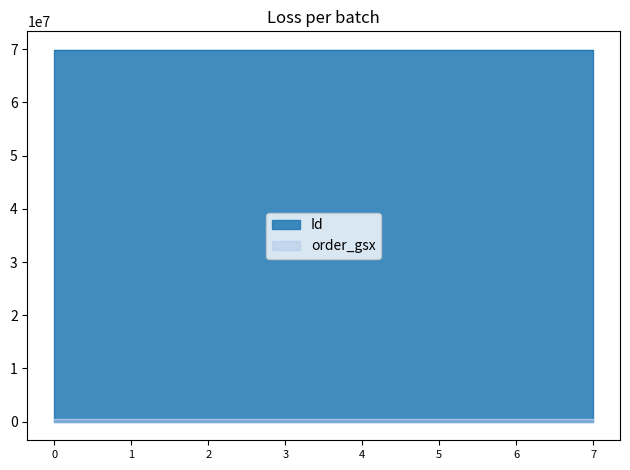

Count the number of data series in this chart.

2